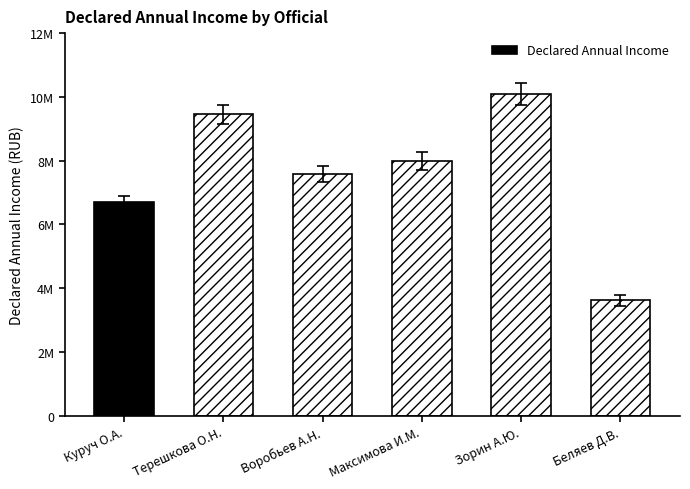

Does the chart contain any negative values?

No